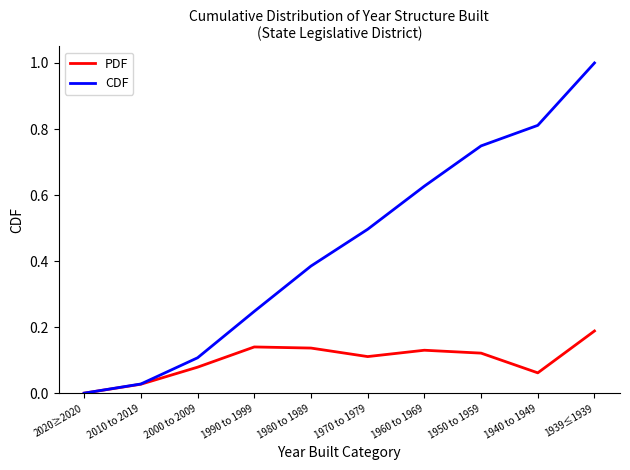

The CDF series shows 0.6 at 1980 to 1989. True or false?

False